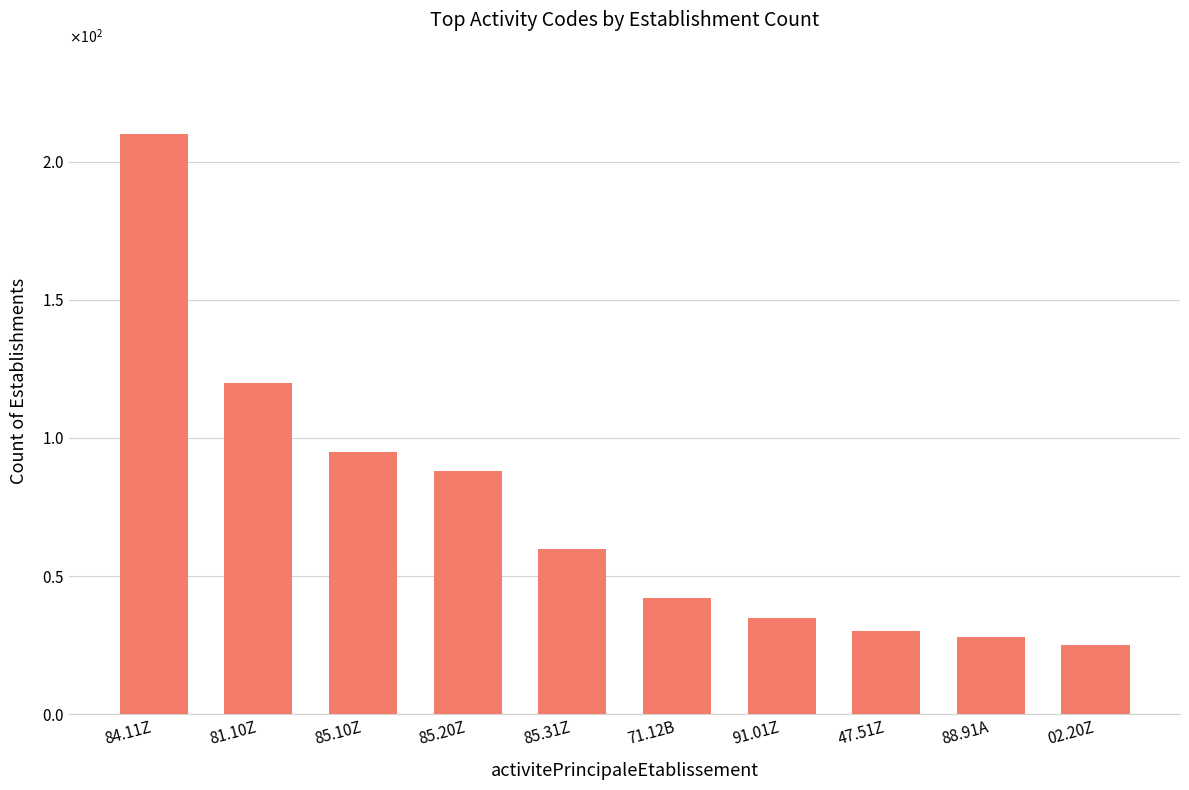

Does the chart contain any negative values?

No